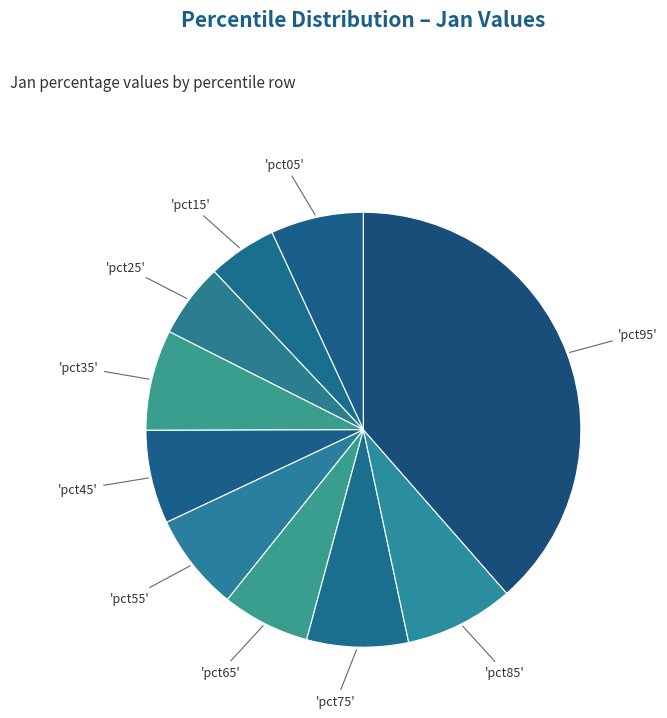

Is there any slice that represents more than half of the pie?

No